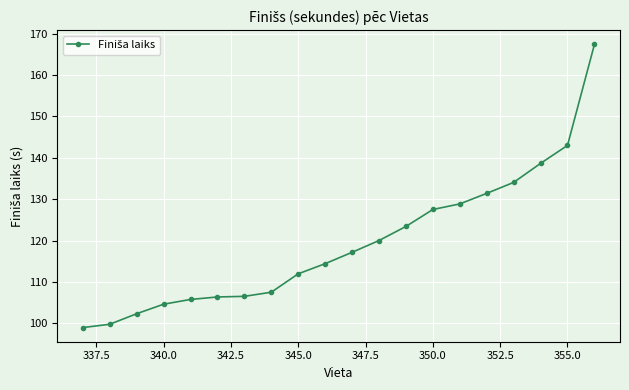

What is the value of the 12th point from the left?

120.0